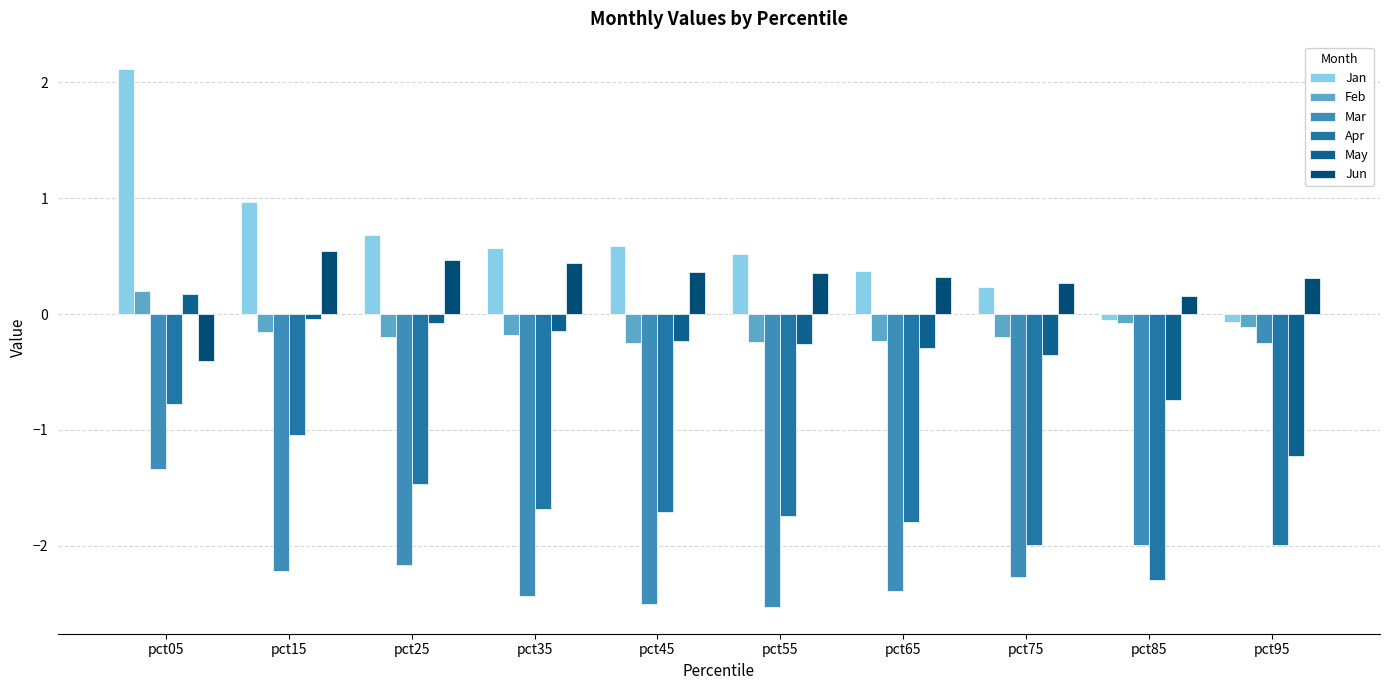

The Jan series shows 0.5 at pct55. True or false?

True